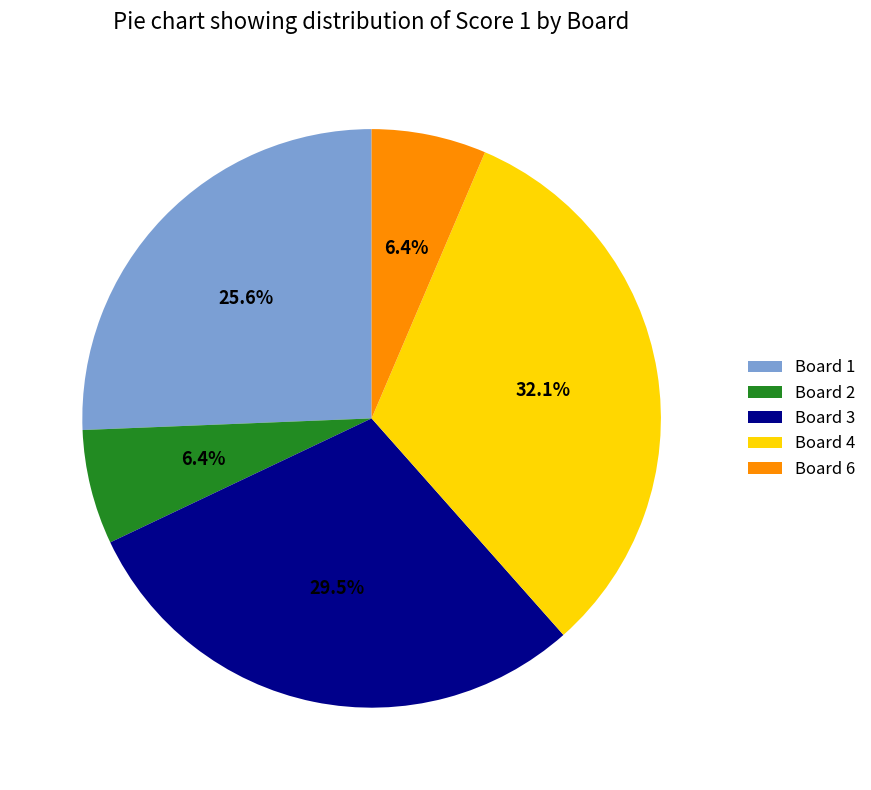

How many segments does this pie chart have?

5